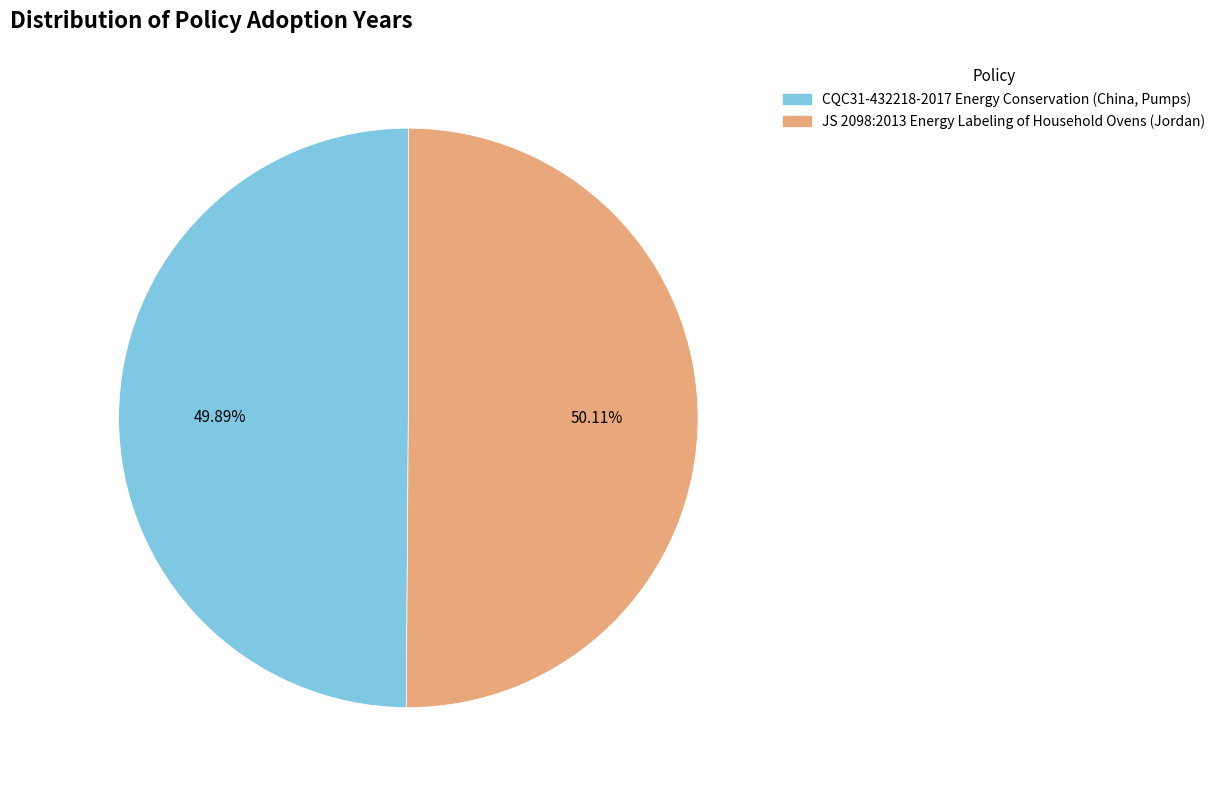

Do JS 2098:2013 Energy Labeling of Household Ovens (Jordan) and CQC31-432218-2017 Energy Conservation (China, Pumps) together represent more than half of the pie?

Yes